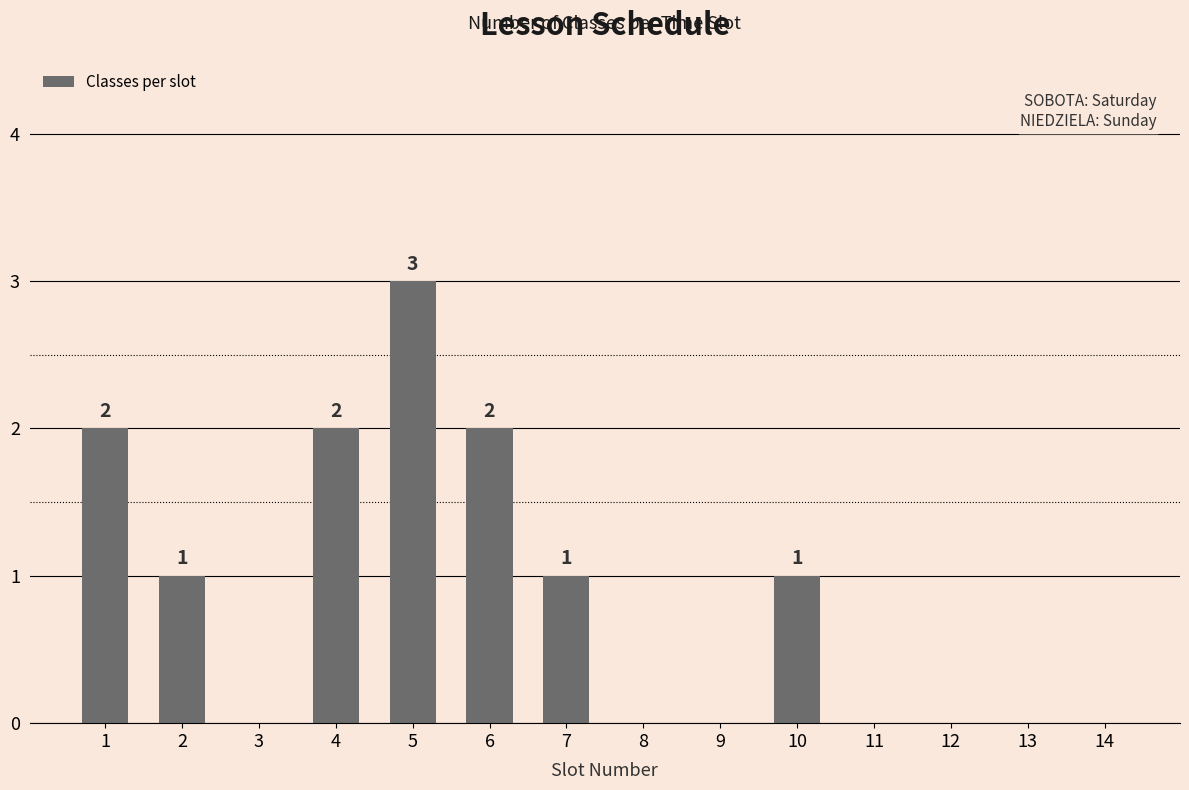

How many values are between 0 and 2?

13